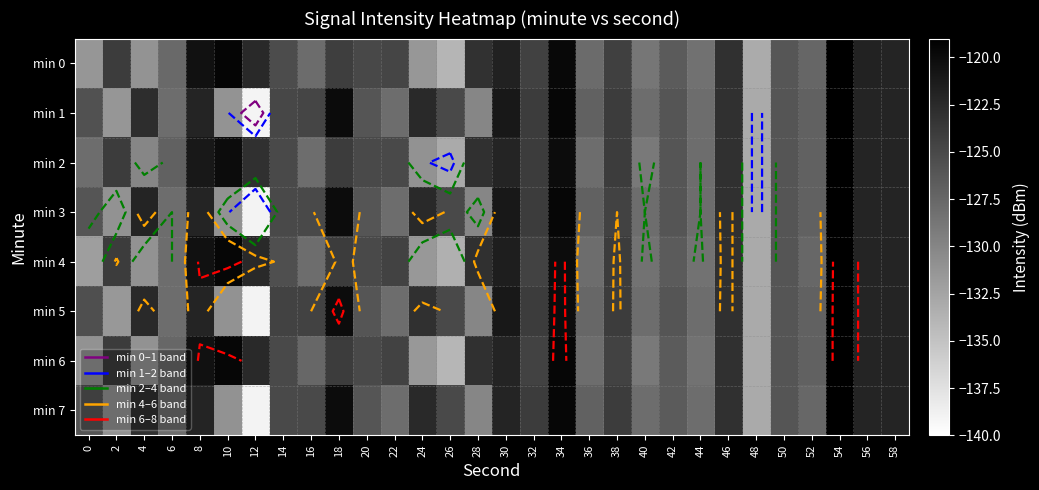

The min 7 series shows -173.7 at 18. True or false?

False